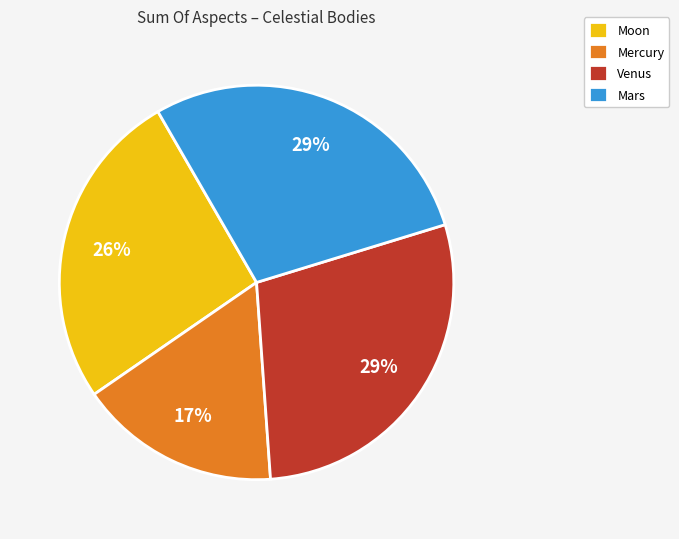

To the nearest percent, what is the average slice percentage?

25%